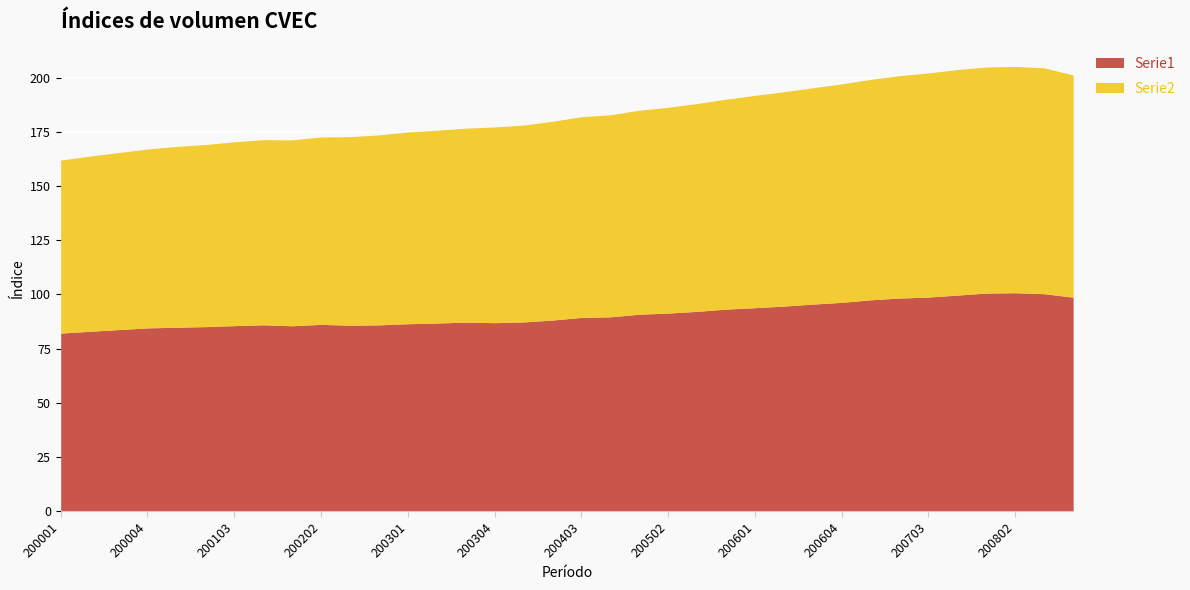

What is the maximum value shown in the chart?

104.4